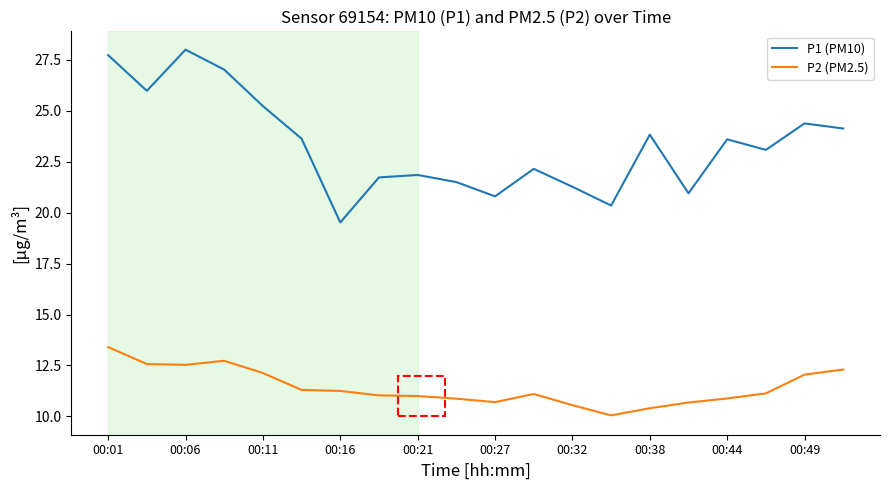

True or false: P1 (PM10) and P2 (PM2.5) cross at least once.

False